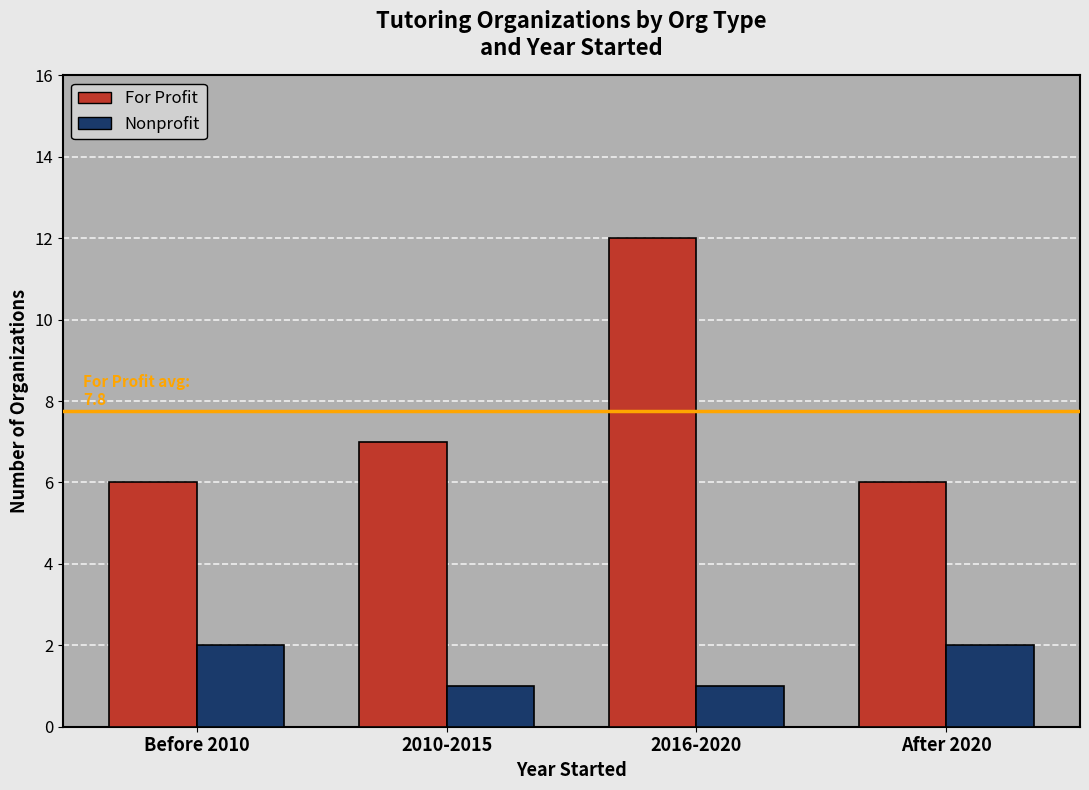

How many For Profit values are between 6 and 12?

4